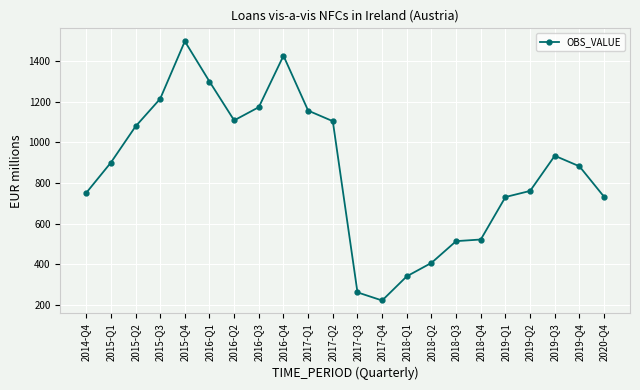

What is the sum of the values at 2018-Q2 and 2018-Q1?

748